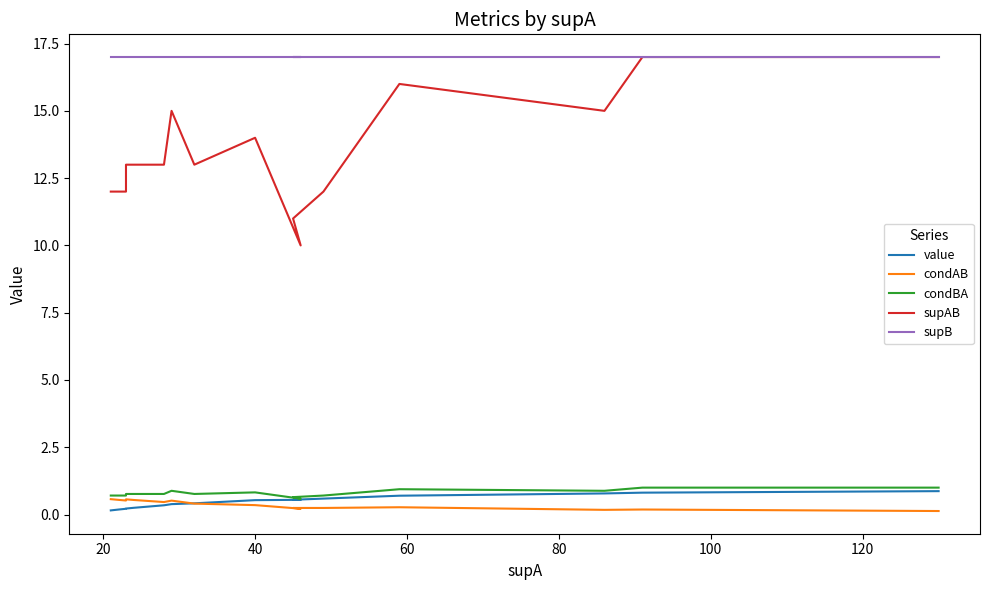

True or false: condBA and value intersect in this chart.

False